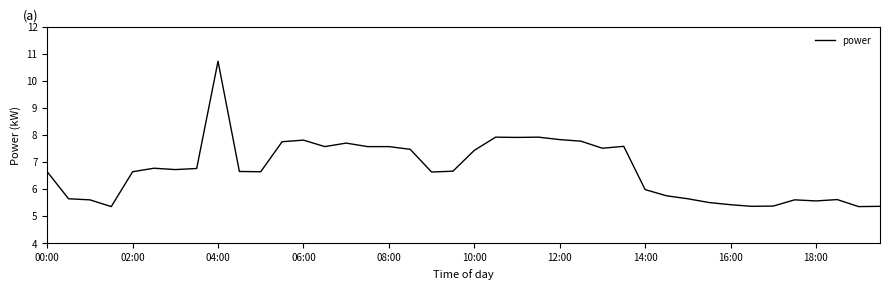

Count the number of categories in the chart.

40